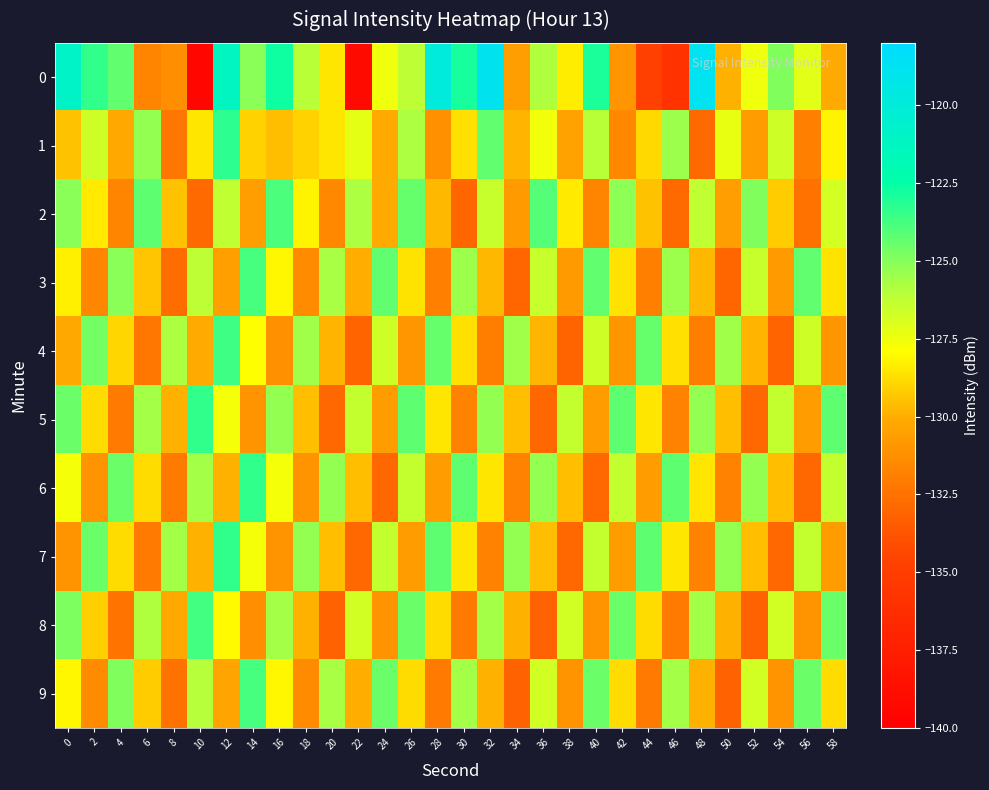

What is the smallest value displayed?

-139.4